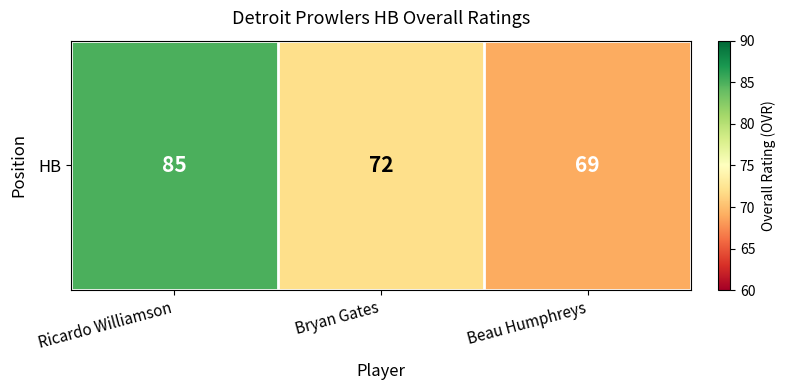

Rank the categories by value from highest to lowest.

Ricardo Williamson, Bryan Gates, Beau Humphreys